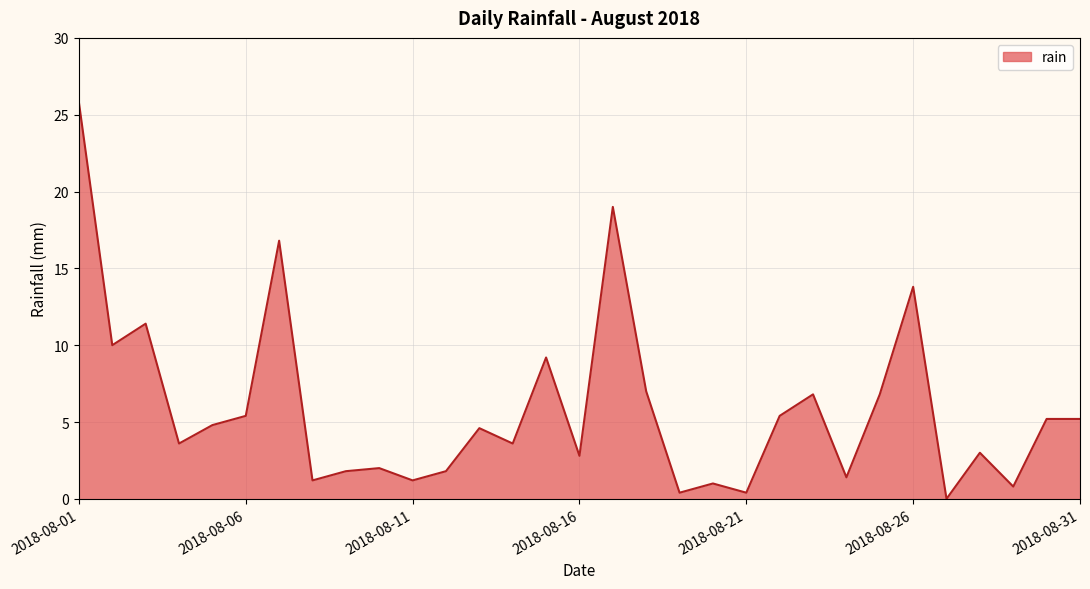

What is the maximum value shown in the chart?

25.8